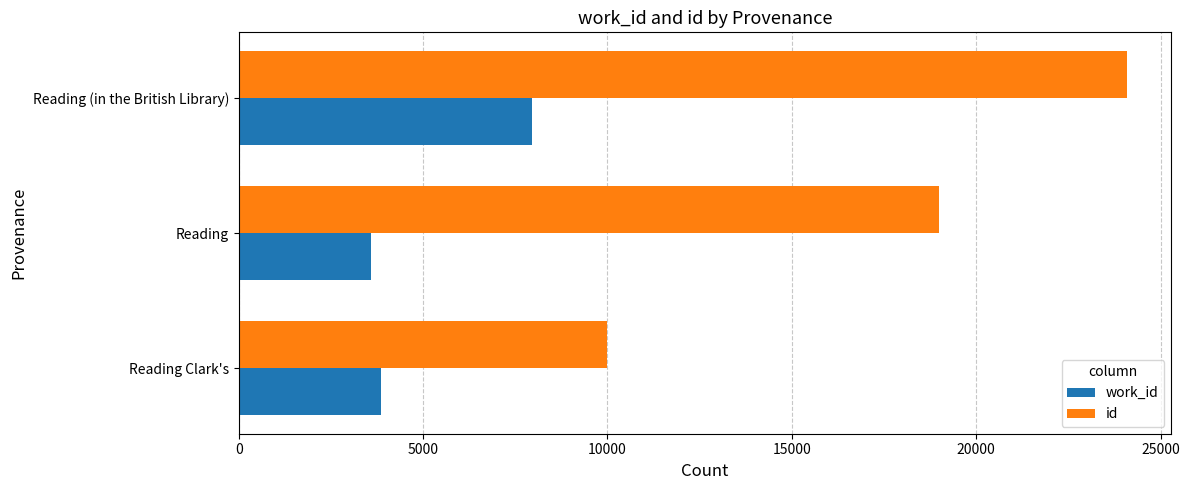

List the labels in order of id value, smallest first.

Reading Clark's, Reading, Reading (in the British Library)